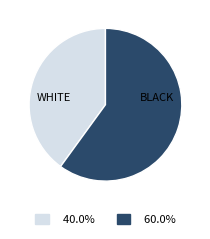

Is there a majority slice in this chart?

Yes